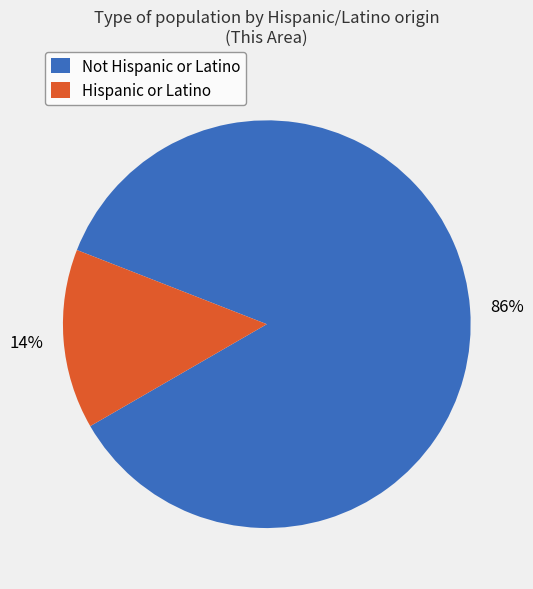

Does Hispanic or Latino account for over 50% of the chart?

No